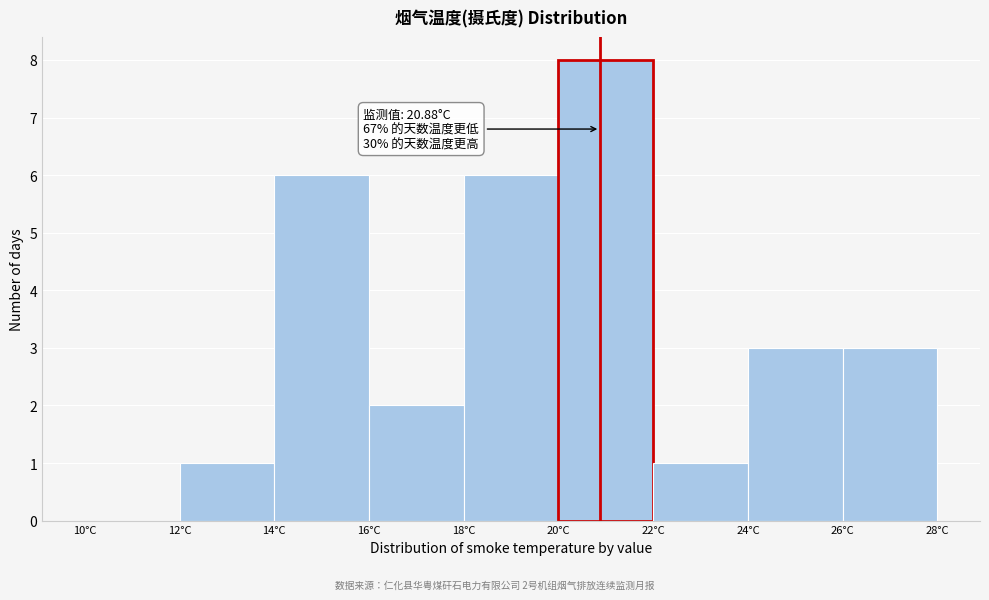

Which range on the x-axis has the tallest bar?

20 to 22